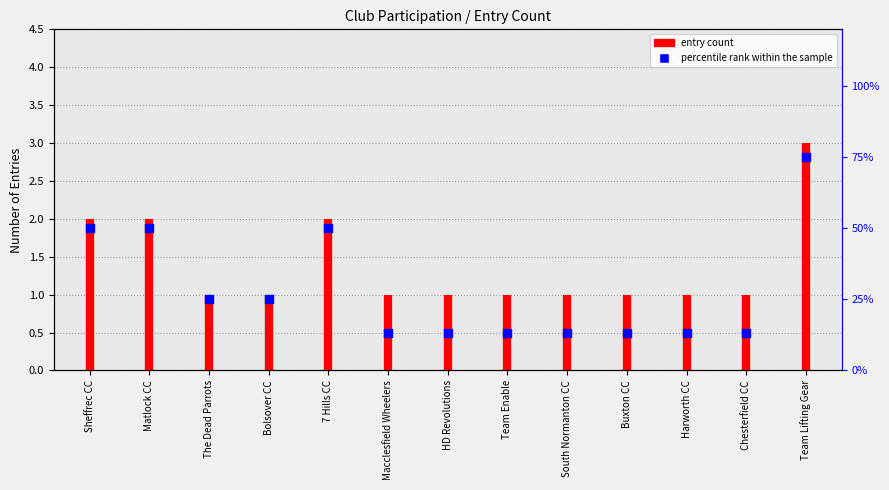

Which has a higher value, The Dead Parrots or Team Lifting Gear?

Team Lifting Gear